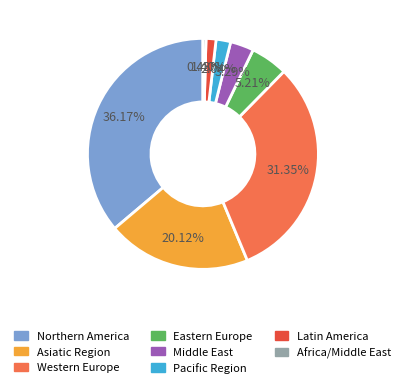

What is the ratio of the value at Pacific Region to the value at Middle East?

0.6